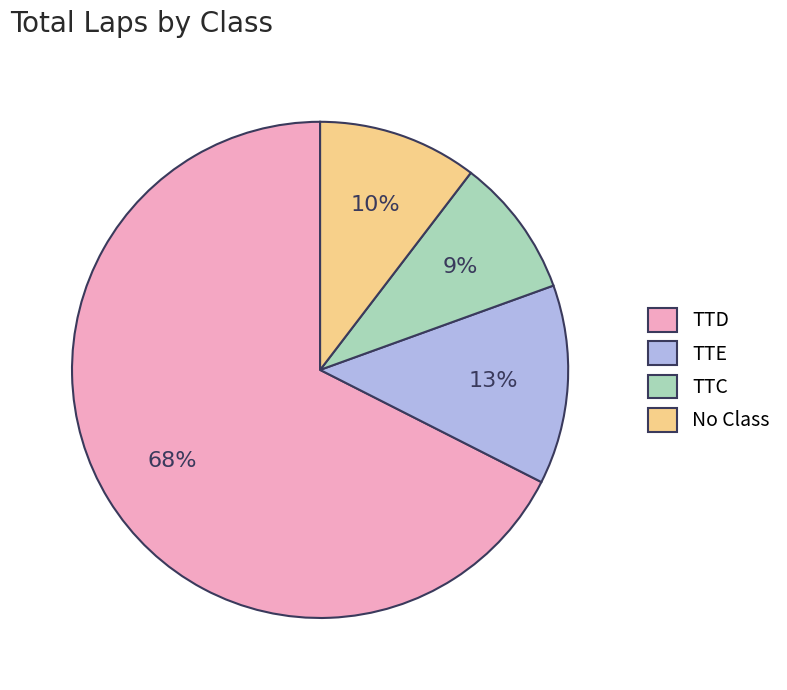

Which has a higher value, TTE or No Class?

TTE